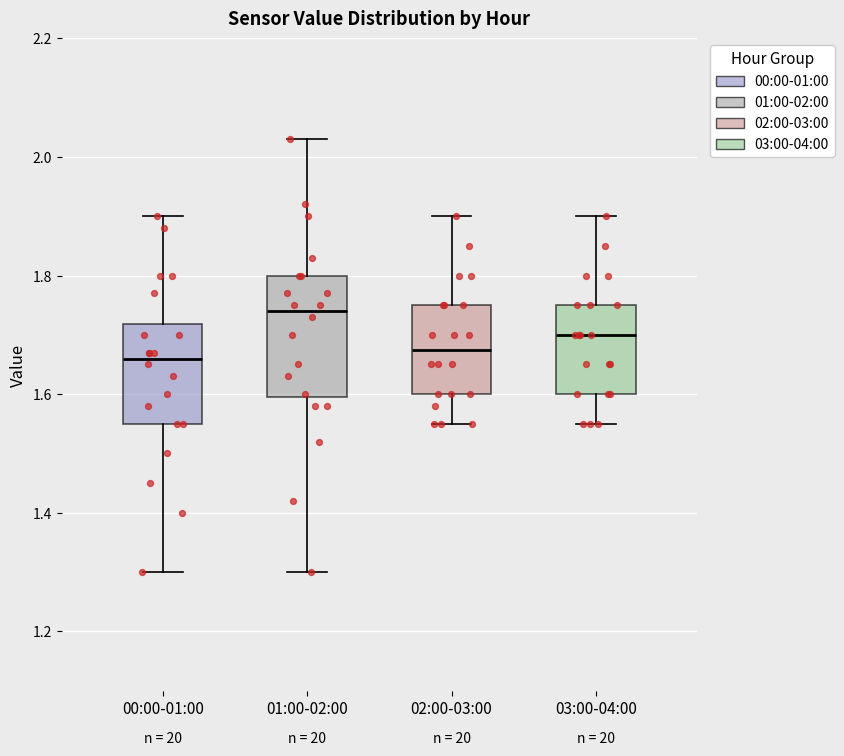

Which box has the highest median line?

01:00-02:00